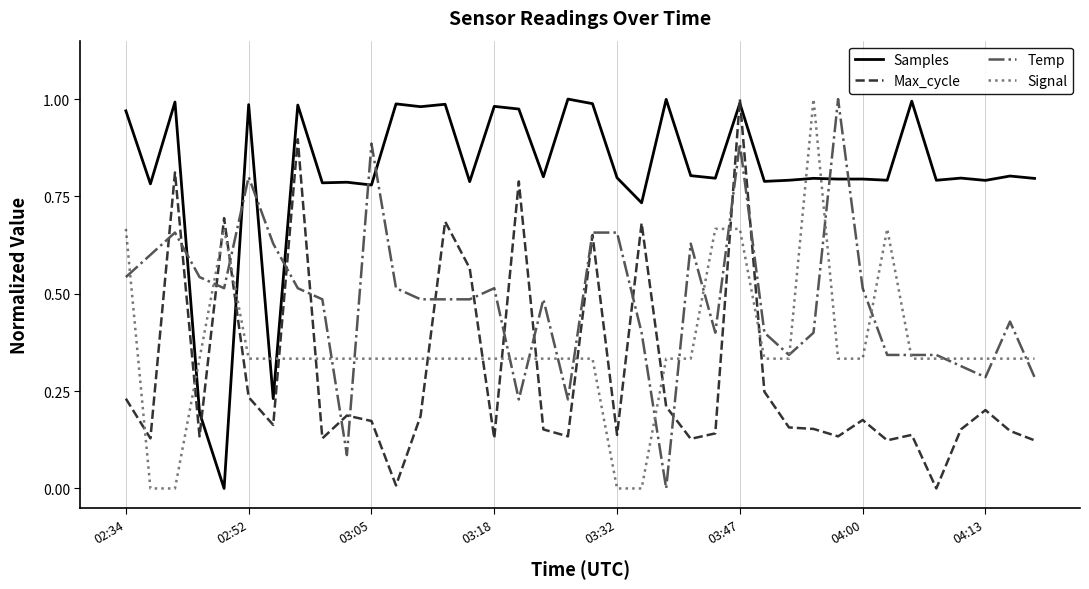

Which series has the largest total across all categories?

Samples